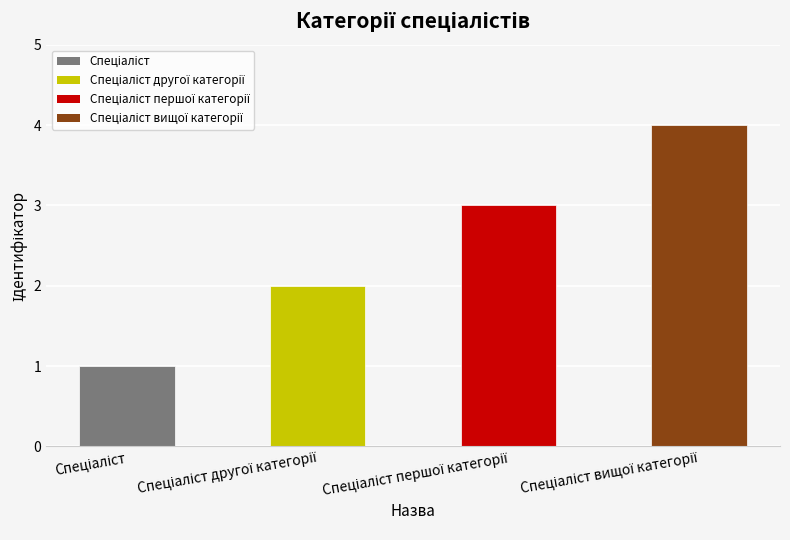

What is the greatest value displayed?

4